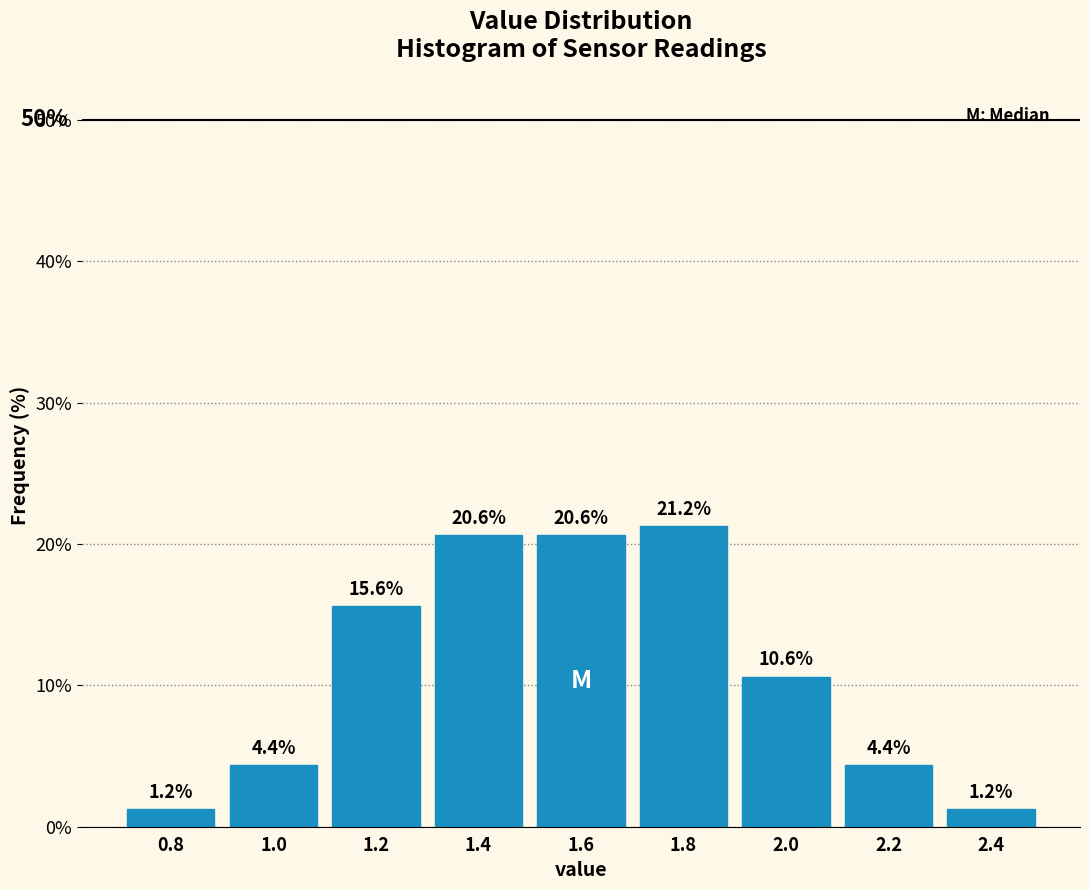

How tall is the bar that spans 0.7 to 0.9 on the x-axis?

1.2